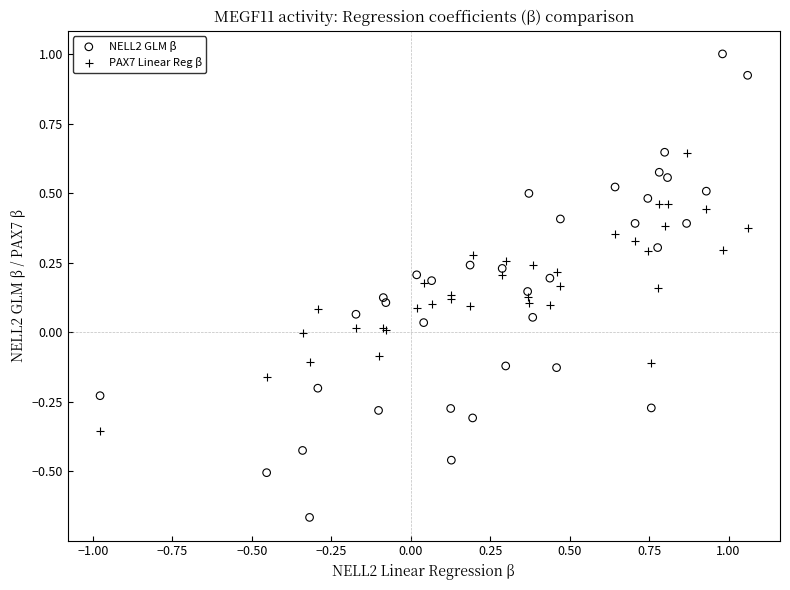

Which series has the largest Y range (max minus min)?

NELL2 GLM β